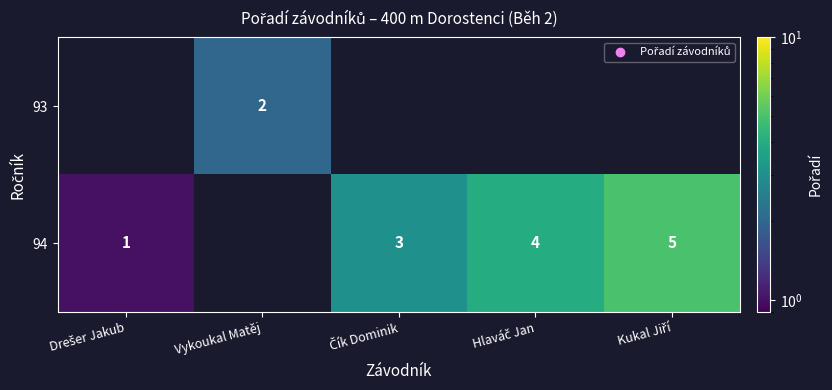

Between Drešer Jakub and Kukal Jiří, which series saw the biggest shift?

row_1